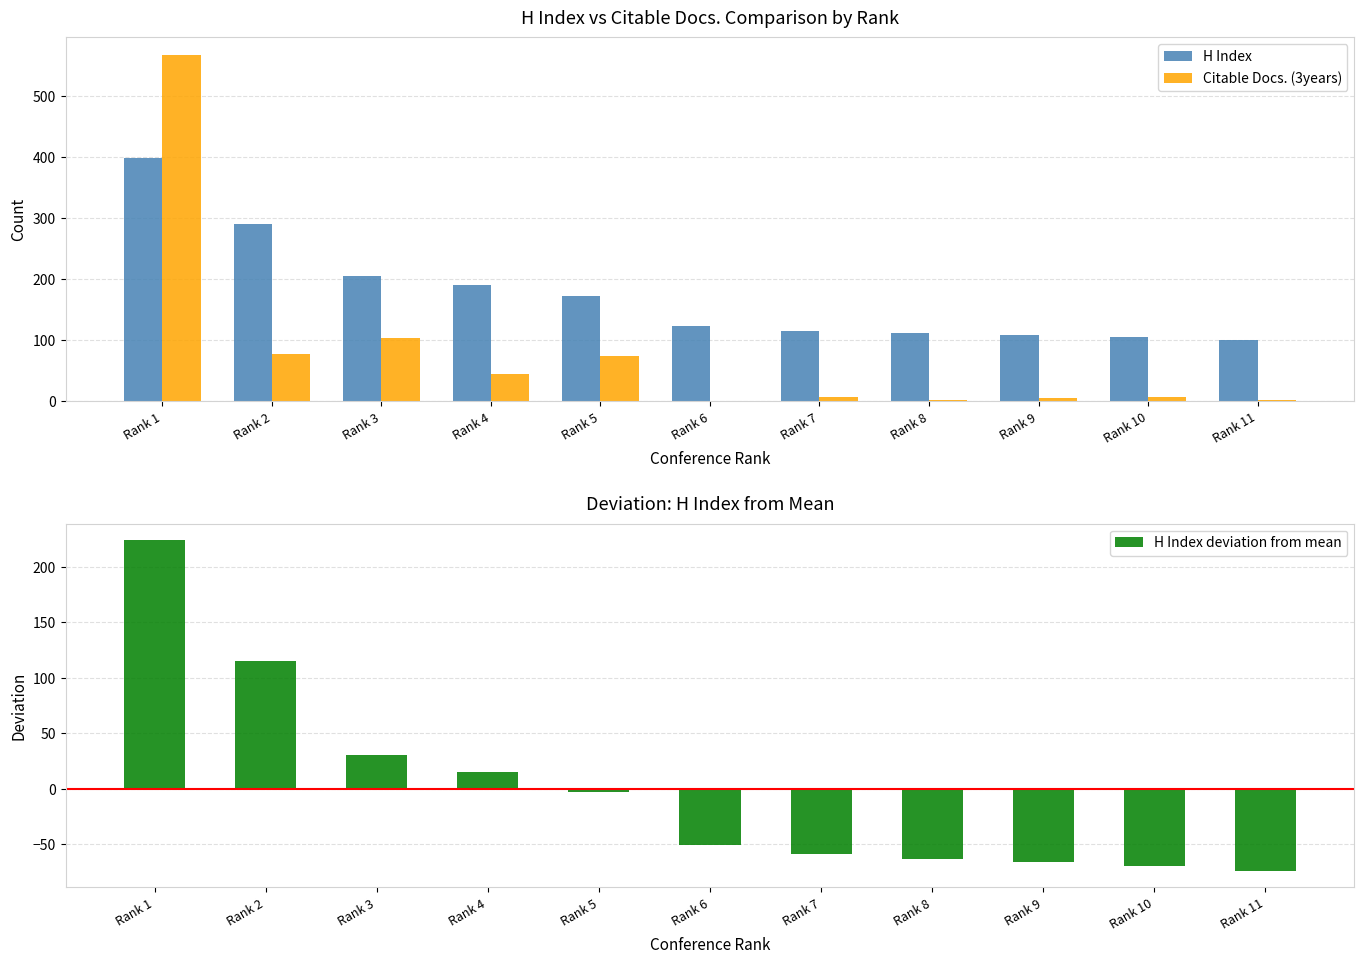

How many categories are shown in the chart?

11